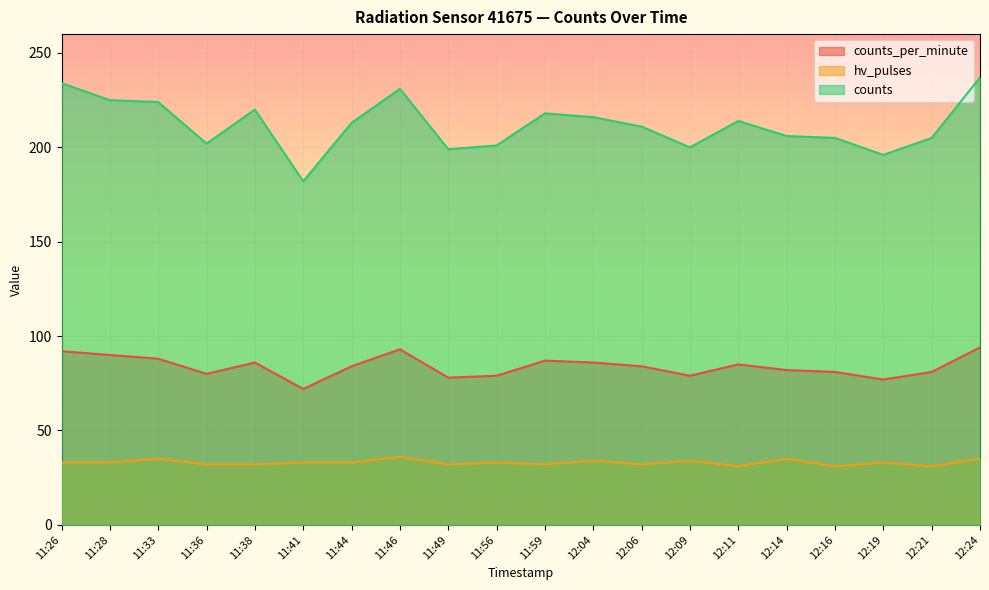

True or false: hv_pulses has more than 2 points higher than both neighbors.

True